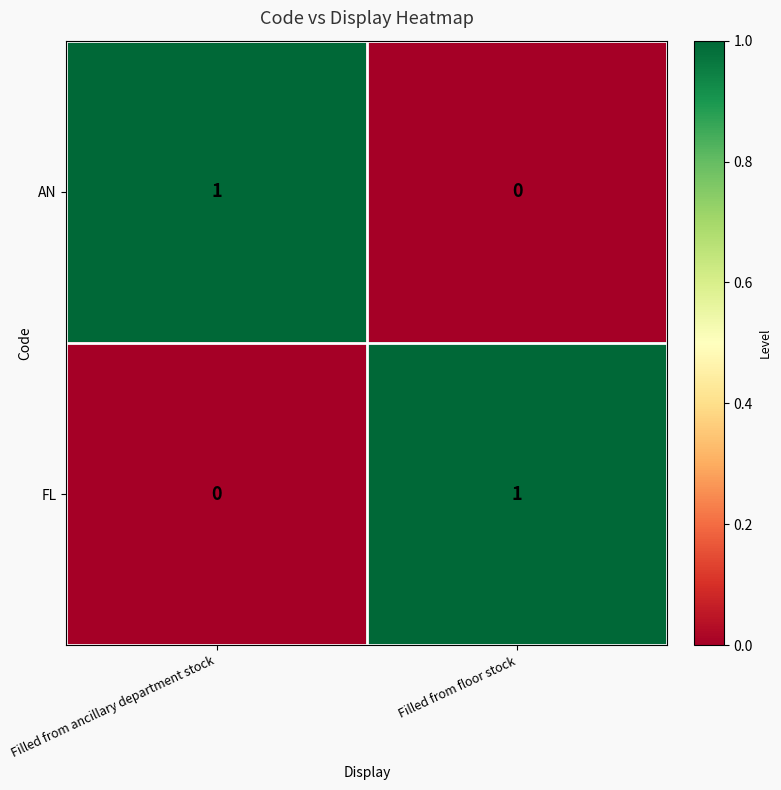

Which category has the lowest value in the FL series?

Filled from ancillary department stock